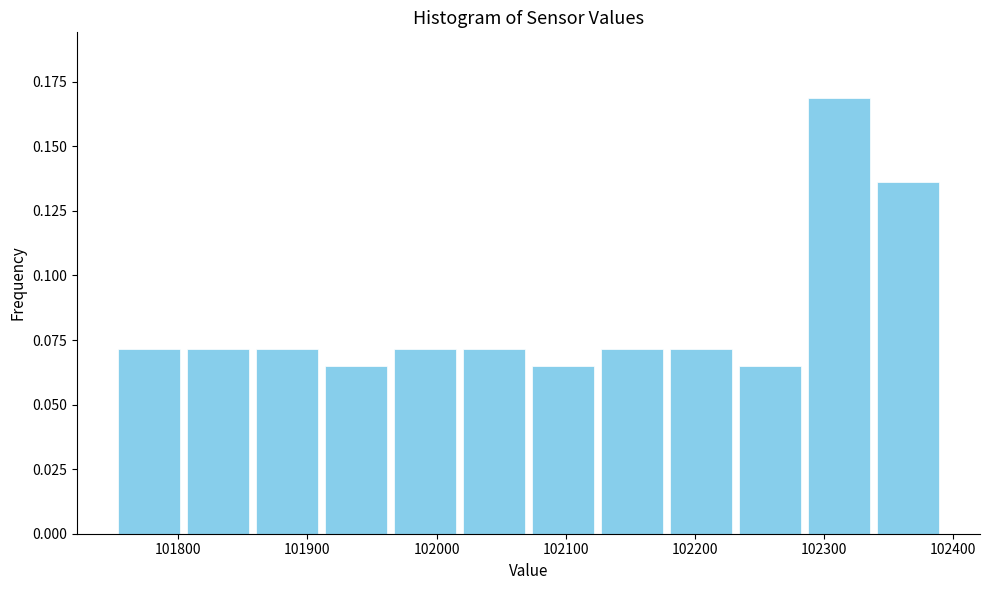

Reading left to right, transcribe this chart: for each bar, give the range it covers on the x-axis and its height. Neither the bar edges nor the heights are printed on the chart, so give them approximately, as read against the axes.

101750 to 101800: 0.070
101800 to 101860: 0.070
101860 to 101910: 0.070
101910 to 101960: 0.065
101960 to 102020: 0.070
102020 to 102070: 0.070
102070 to 102120: 0.065
102120 to 102180: 0.070
102180 to 102230: 0.070
102230 to 102280: 0.065
102280 to 102340: 0.170
102340 to 102390: 0.135